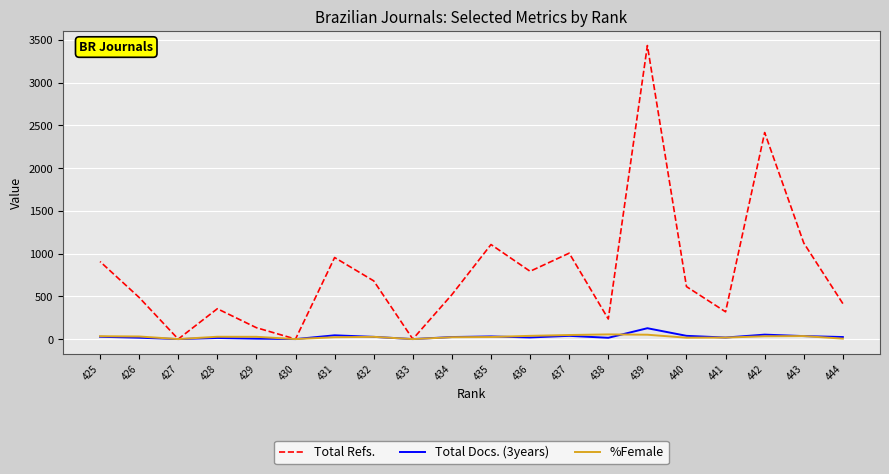

What is the average value of the Total Docs. (3years) series?

27.6